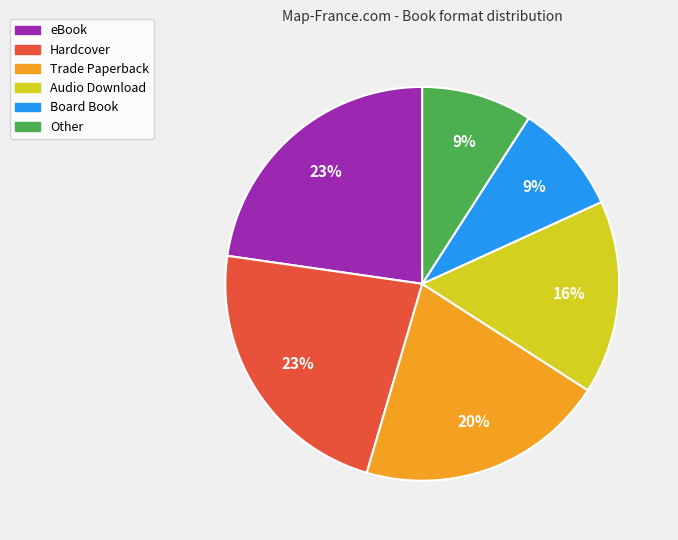

Approximately how many times larger is the value at Hardcover compared to Audio Download?

1.4